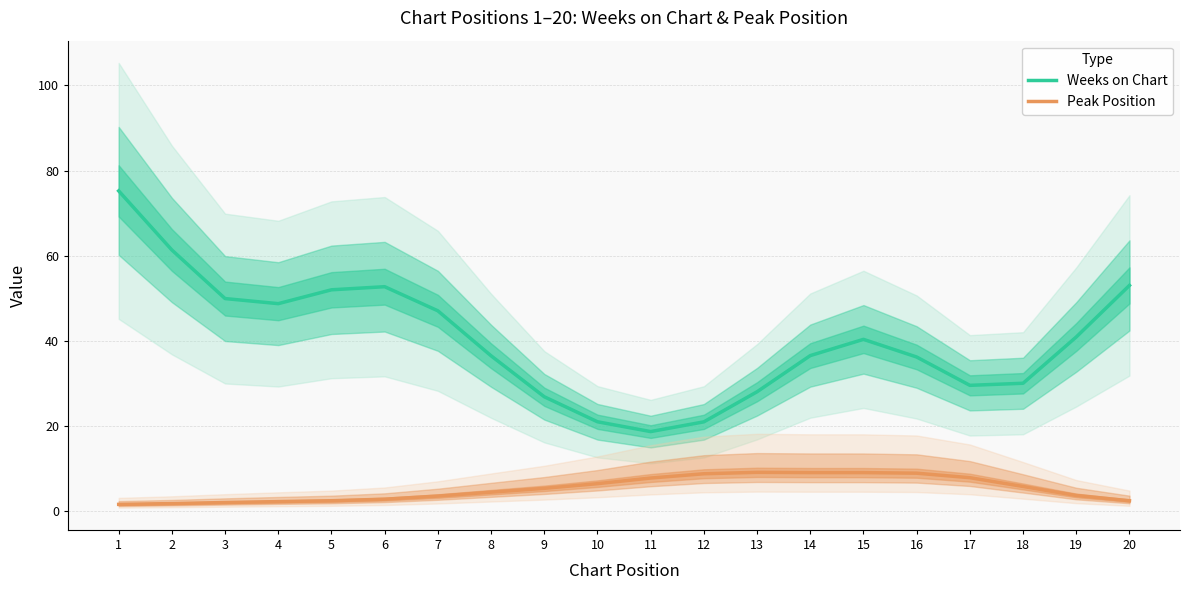

What is the total value across all series at 13?

37.1